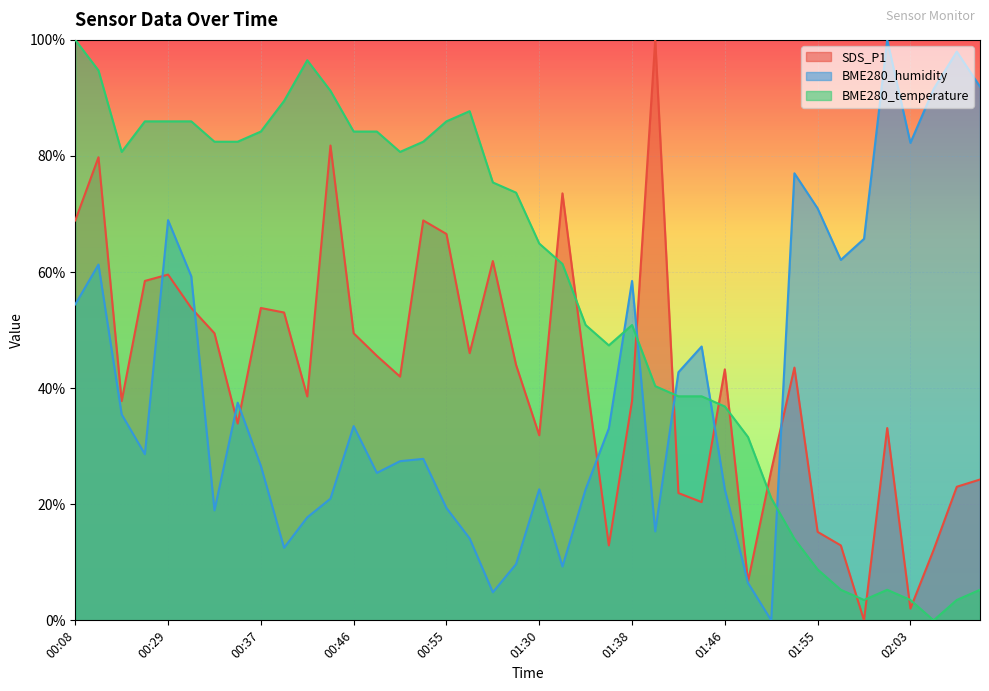

At how many categories does at least one series exceed 5?

40